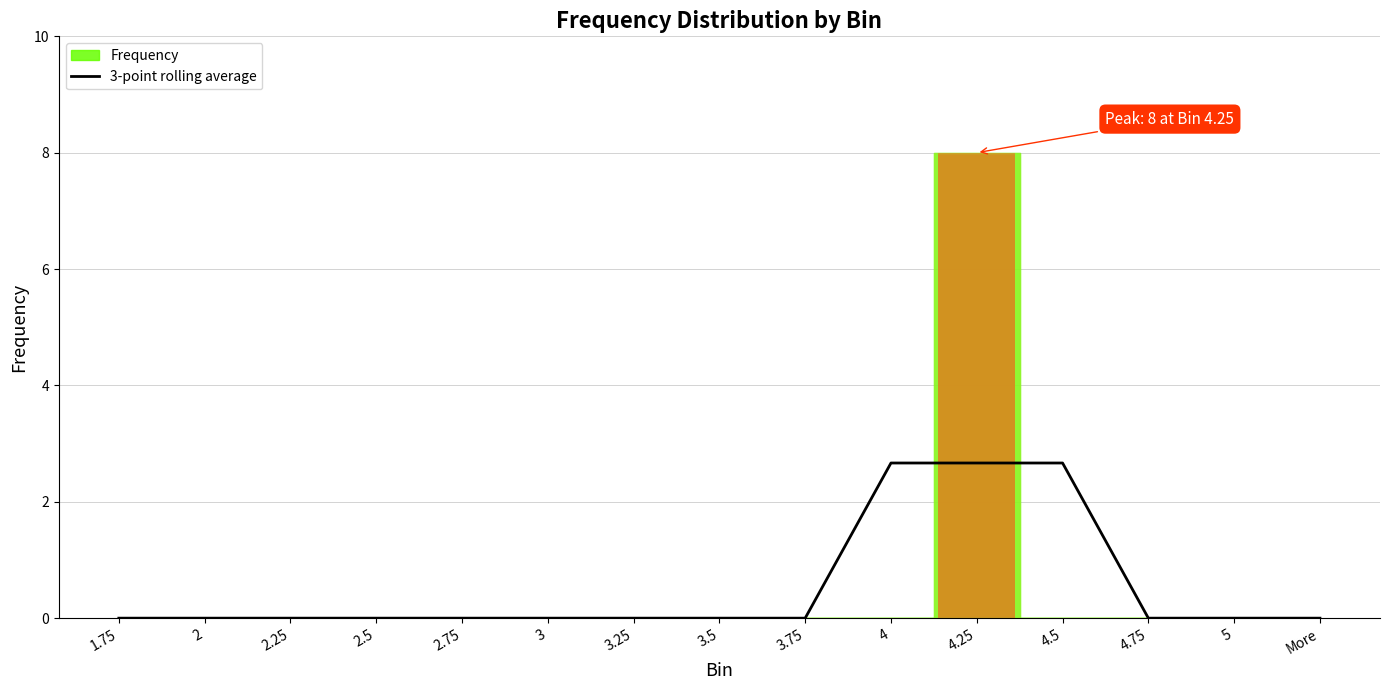

How many data points does each series have?

15